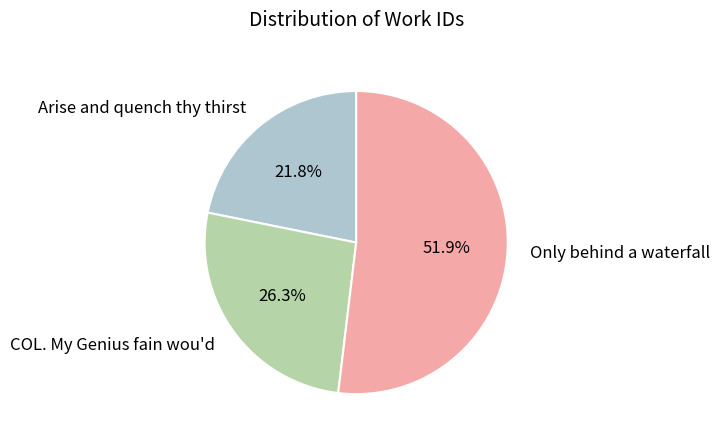

Is it true that Arise and quench thy thirst is 22% of the pie?

True